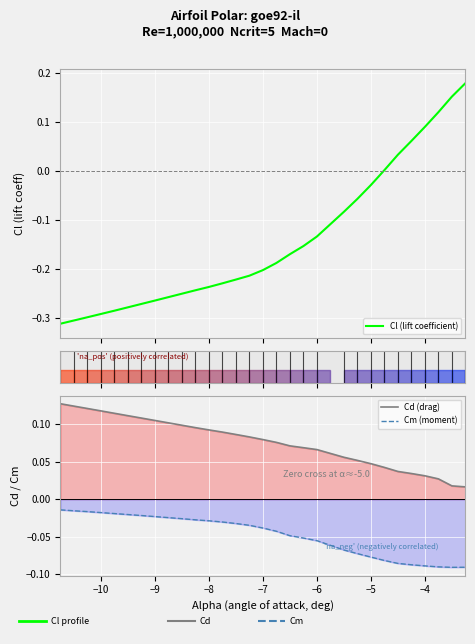

True or false: Cm (moment) and Cd (drag) intersect in this chart.

False